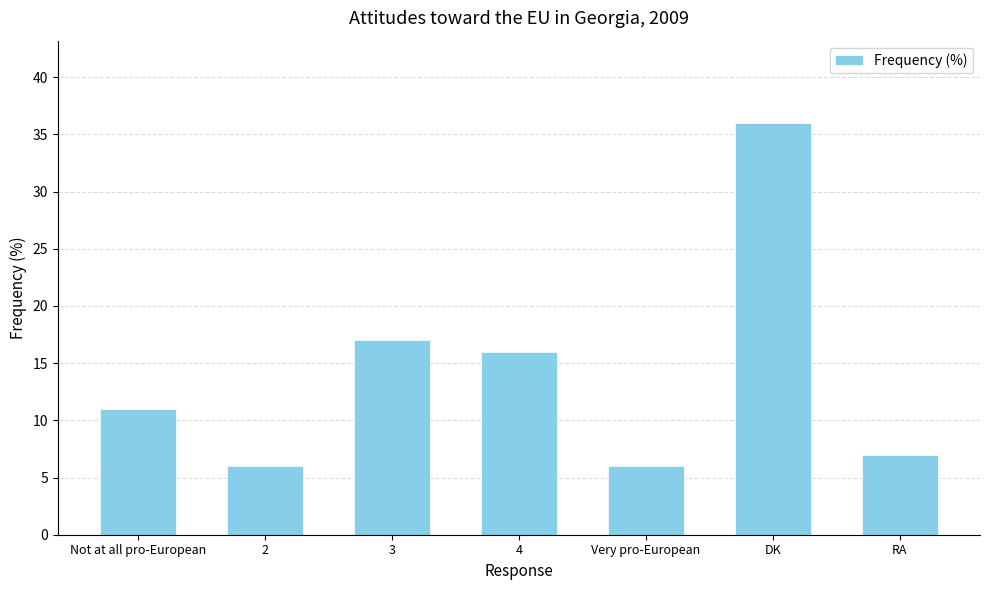

What is the difference between the second highest and minimum values?

11